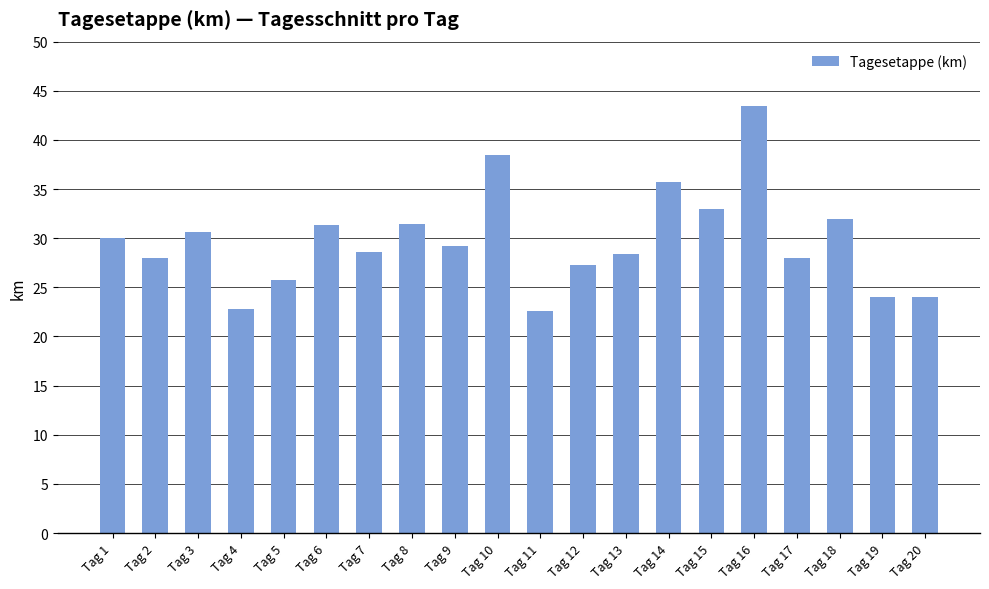

The chart shows a value of 62.3 at Tag 14. True or false?

False